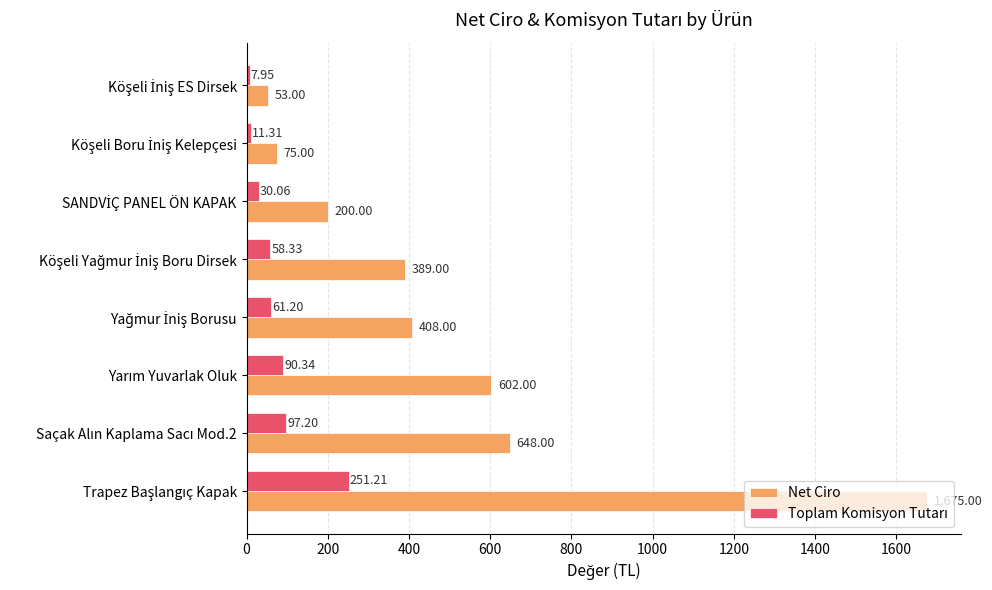

What is the greatest value displayed?

1675.0